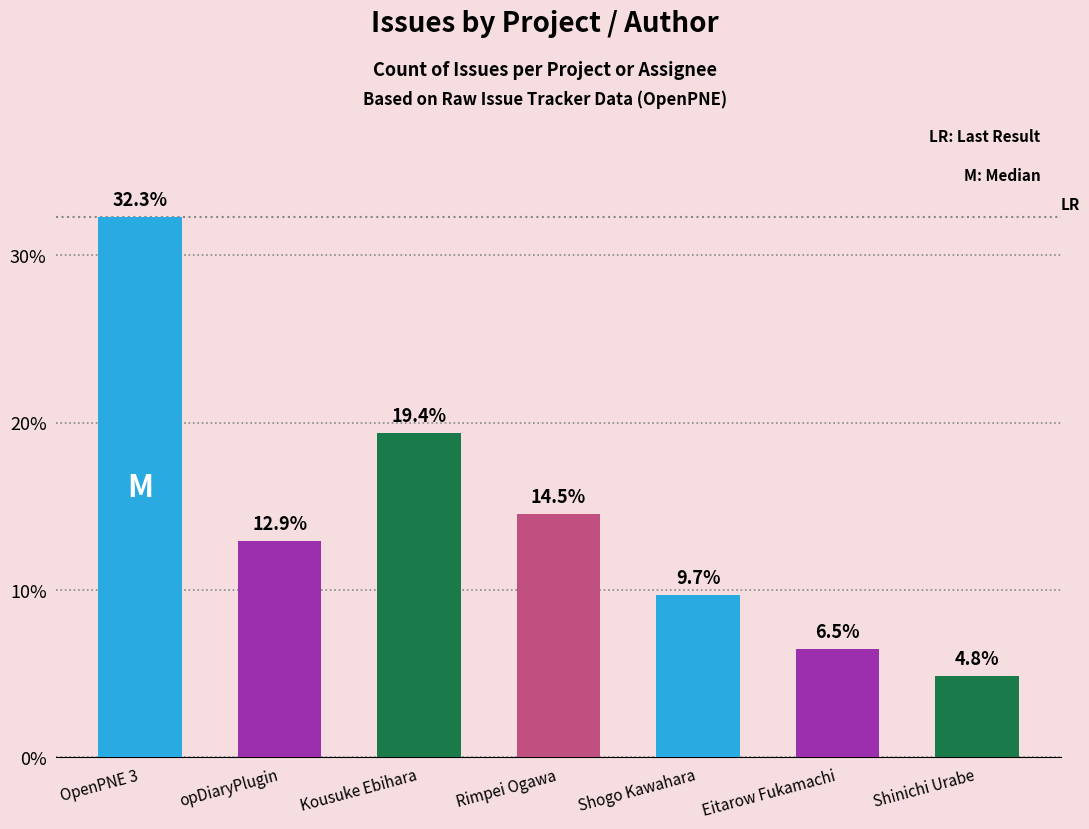

Which label corresponds to the largest value in the chart?

OpenPNE 3